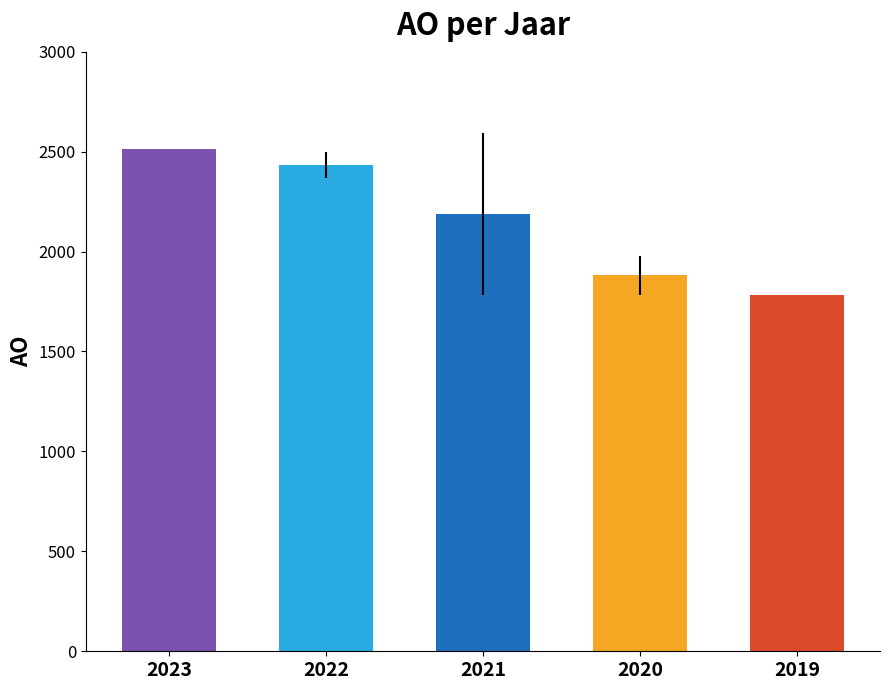

Does the chart contain any negative values?

No